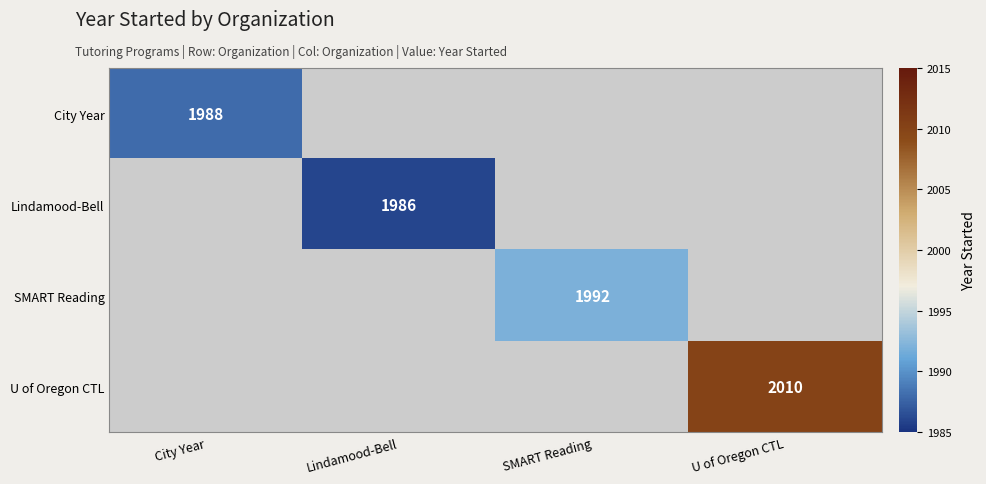

What is the minimum value shown in the chart?

1986.0